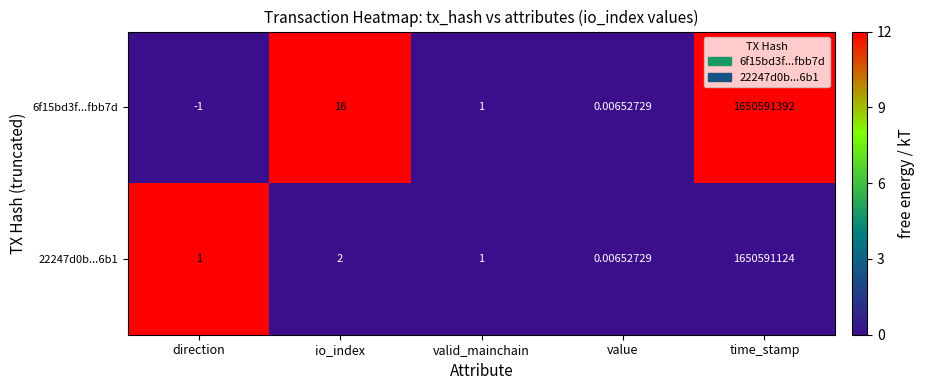

At how many categories does at least one series exceed 5?

2